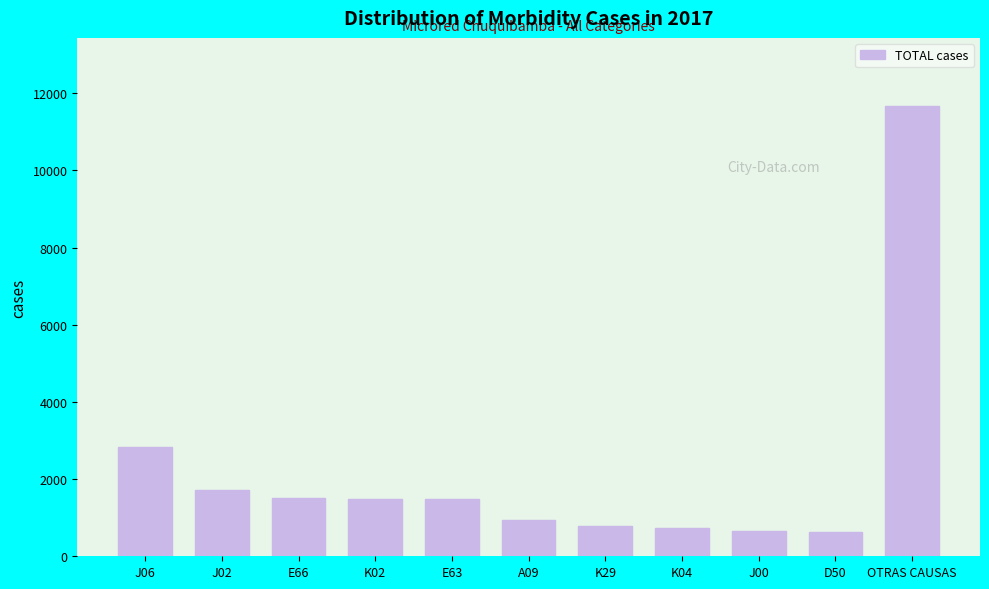

Where is the data nearest to the value 6160?

J06